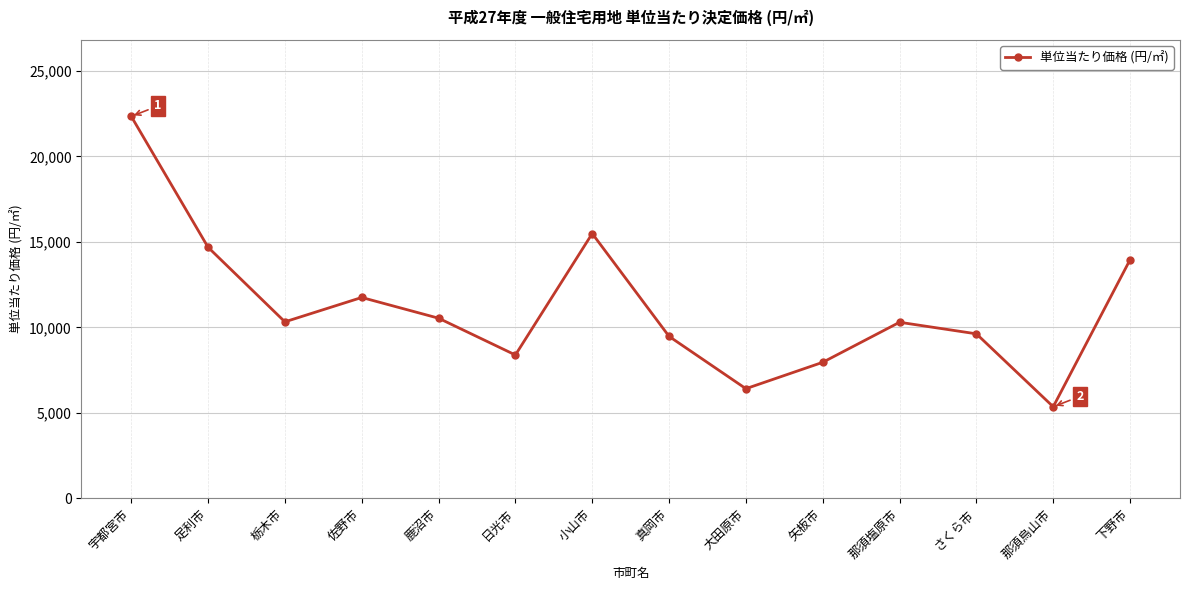

What is the label of the 4th point from the right?

那須塩原市